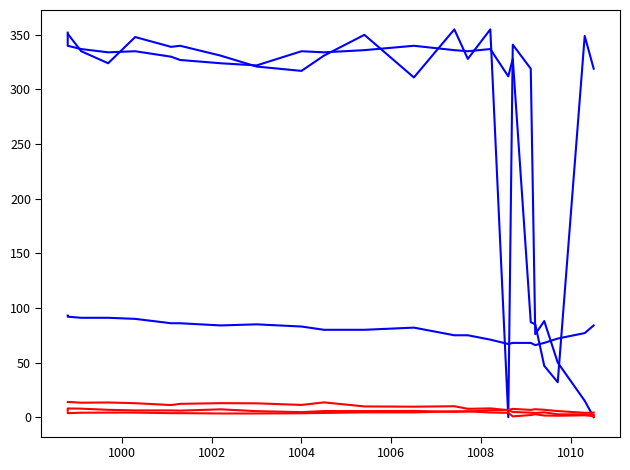

What is the value of the REL_HUMIDITY_MIN point at the 15th from the left?

75.0